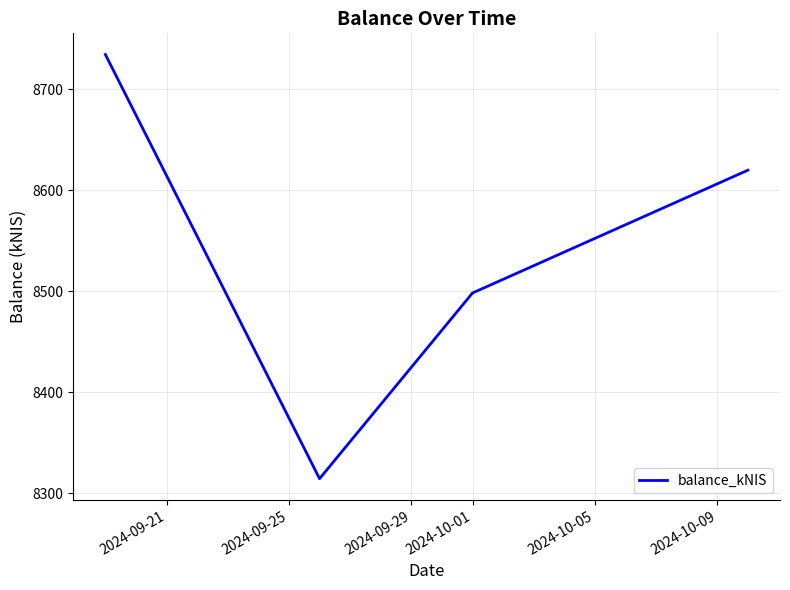

How many interior local valleys (lower than both neighbors) does the data have?

1